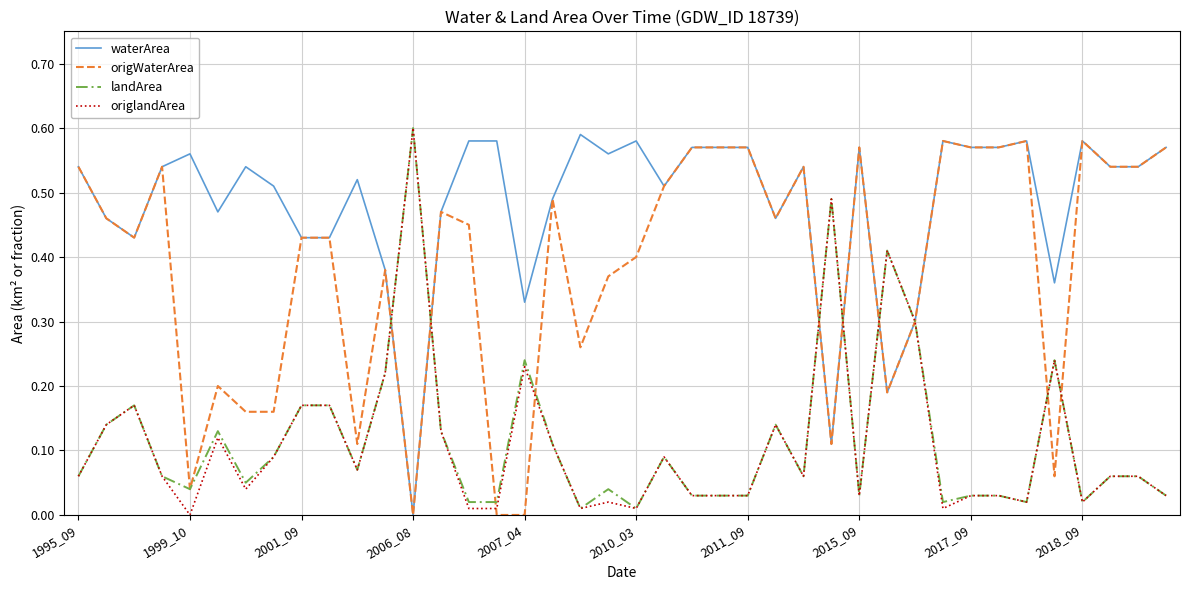

What are all the series names shown in the legend?

waterArea, origWaterArea, landArea, origlandArea